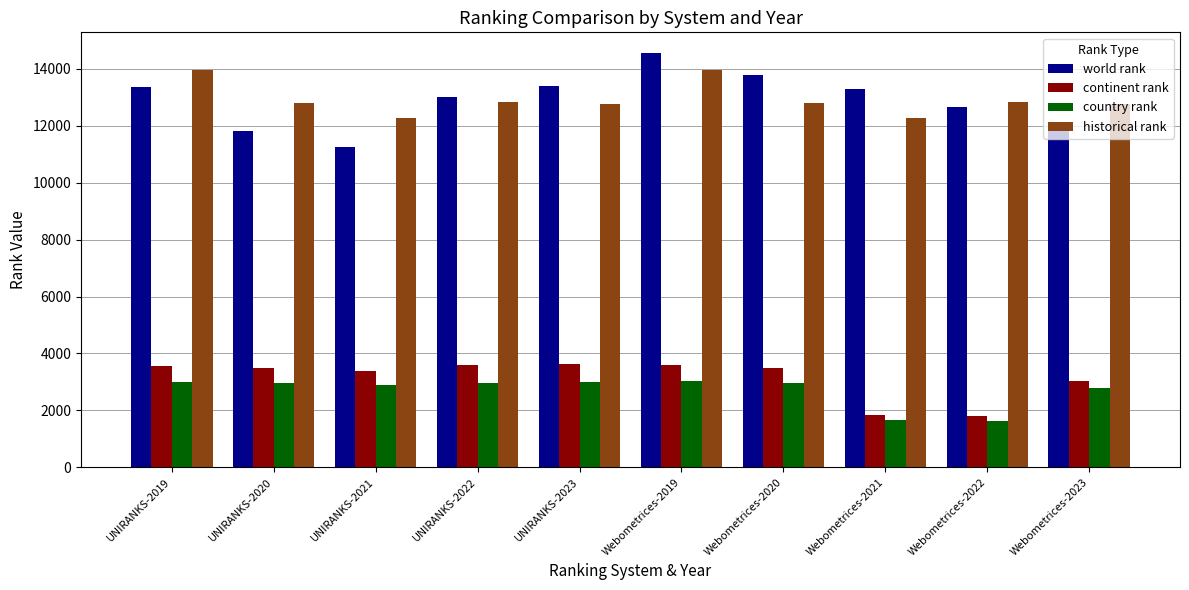

Which series has the widest spread of values?

world rank